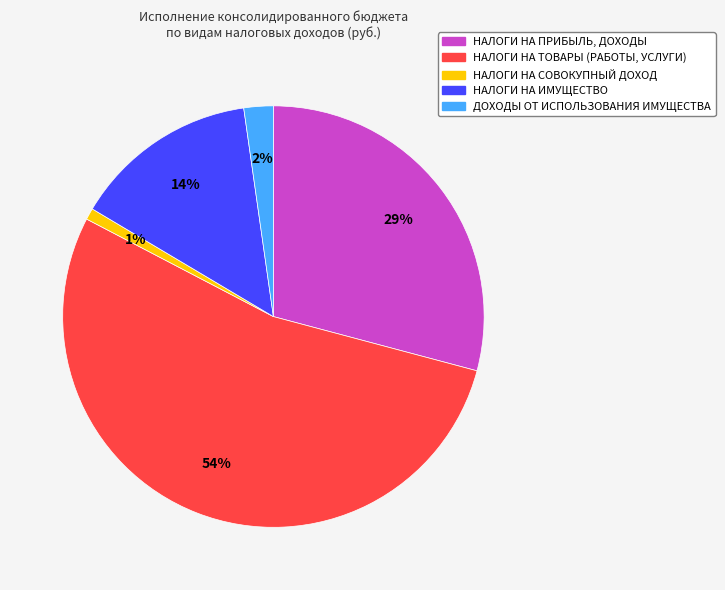

To the nearest percent, what is the average slice percentage?

20%